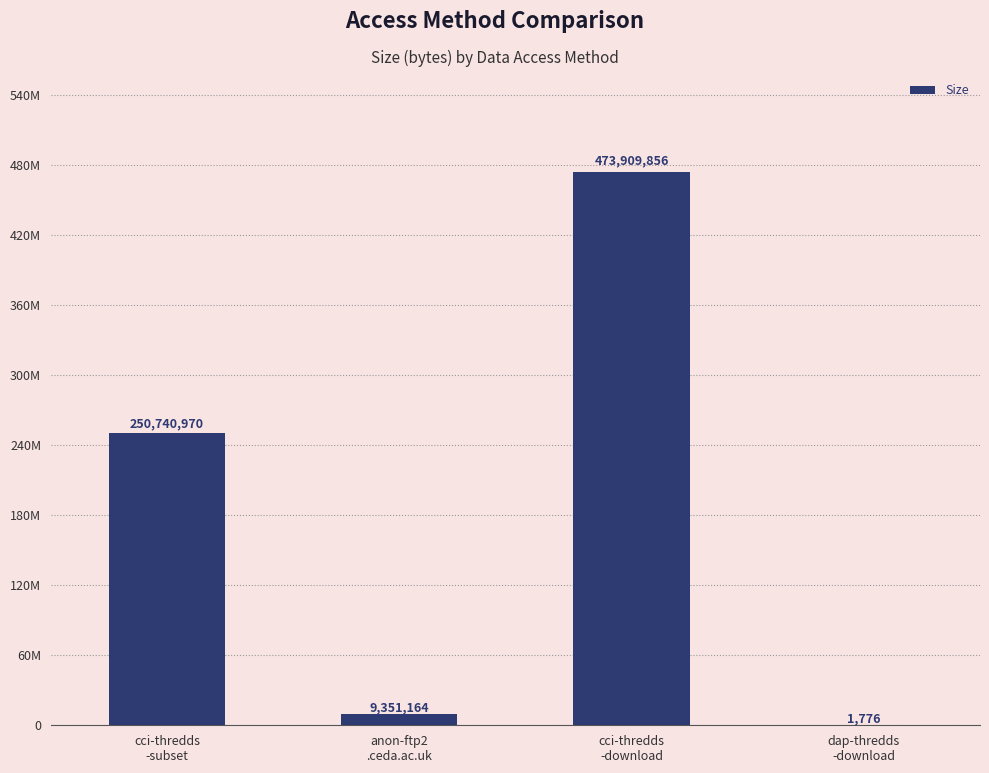

Which label corresponds to the largest value in the chart?

cci-thredds
-download